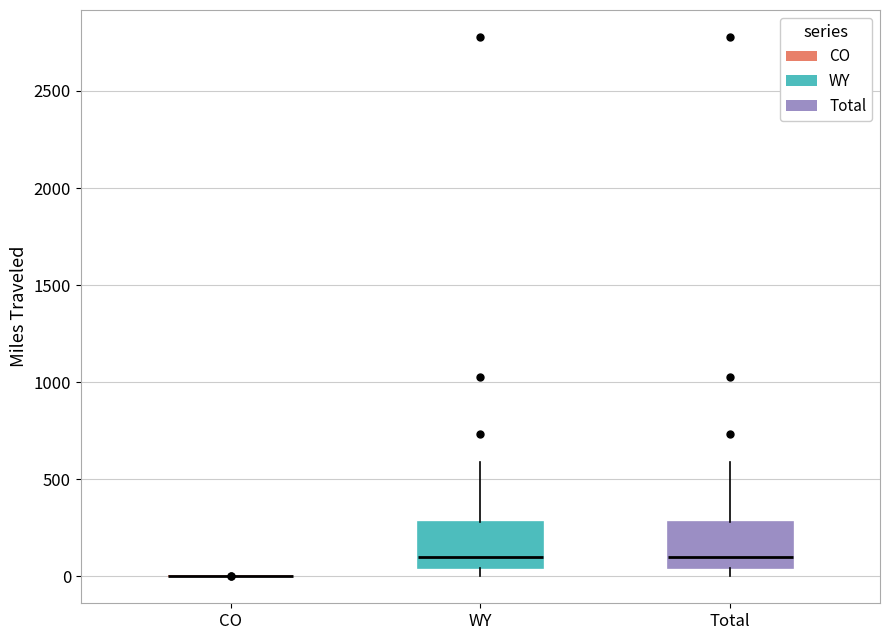

Where does the upper whisker of the box for Total end on the y-axis? The values are not printed on the chart, so give them approximately, as read against the axis.

600